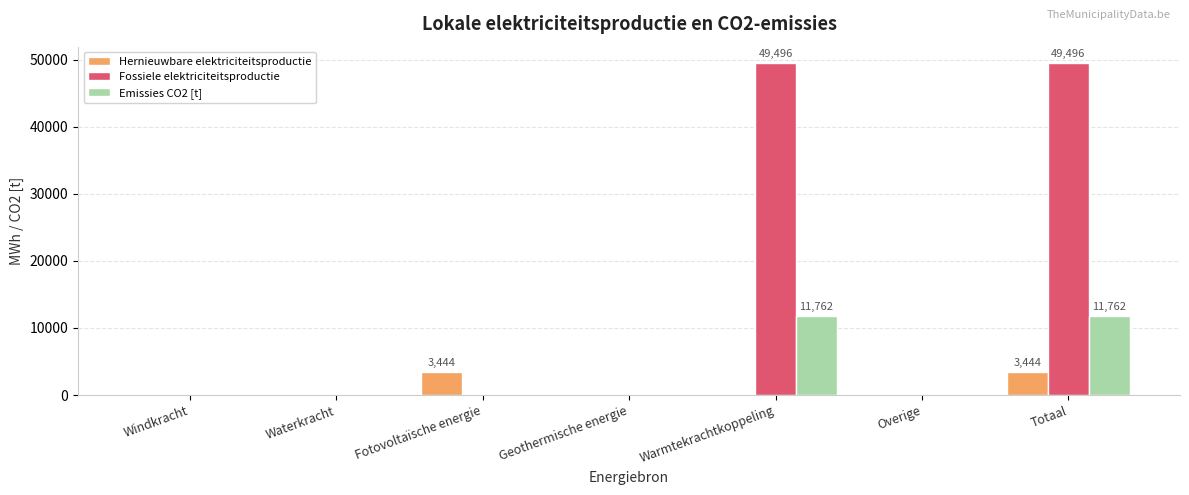

What is the sum of all Hernieuwbare elektriciteitsproductie values?

6887.5